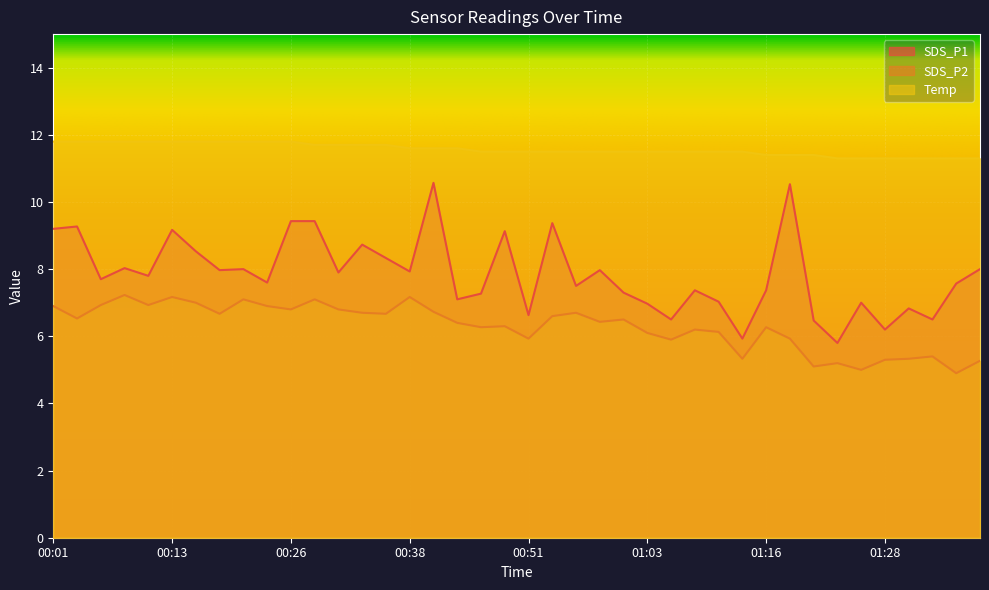

The value of SDS_P2 at 00:01 is 3.3. True or false?

False